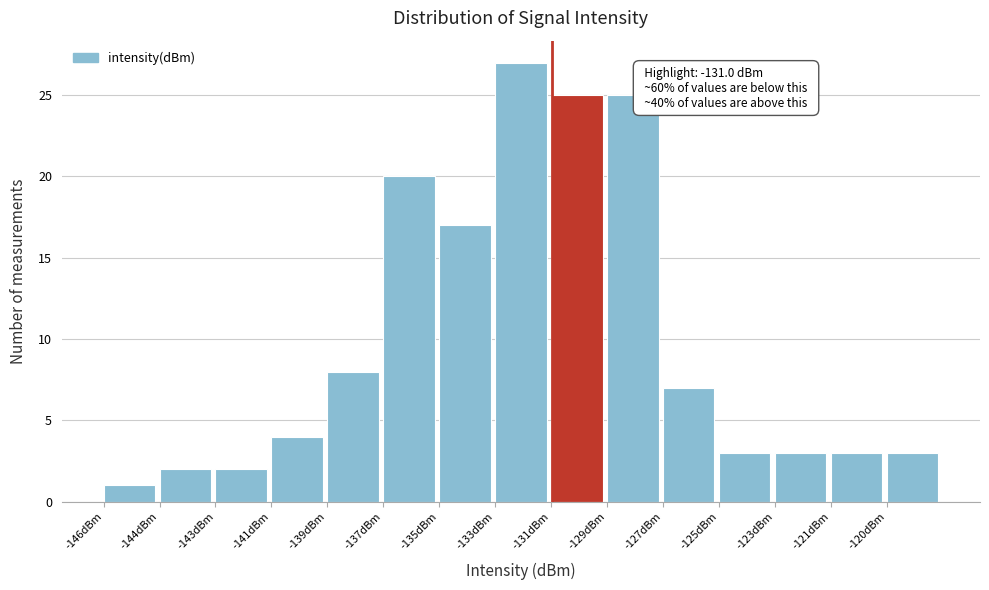

Reading left to right, extract all data points from this chart.

-146dBm=1	-144dBm=2	-143dBm=2	-141dBm=4	-139dBm=8	-137dBm=20	-135dBm=17	-133dBm=27	-131dBm=25	-129dBm=25	-127dBm=7	-125dBm=3	-123dBm=3	-121dBm=3	-120dBm=3